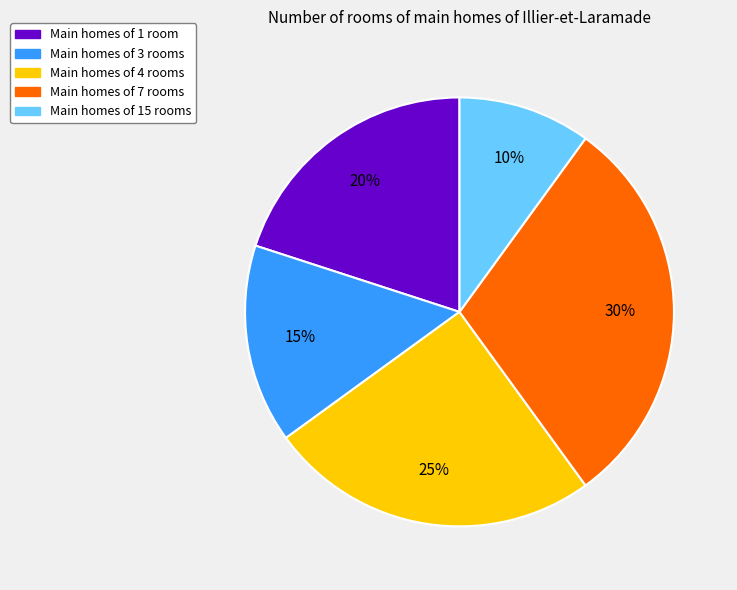

Is there any slice that represents more than half of the pie?

No